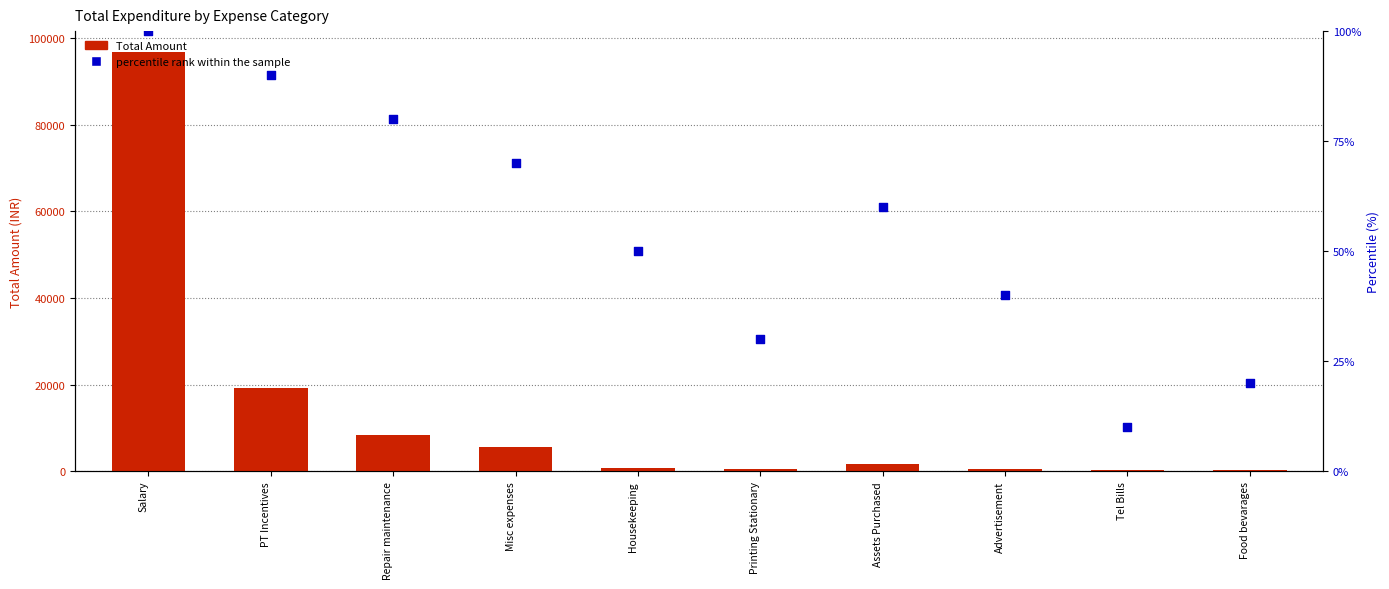

What is the total value across all series at Repair maintenance?

8410